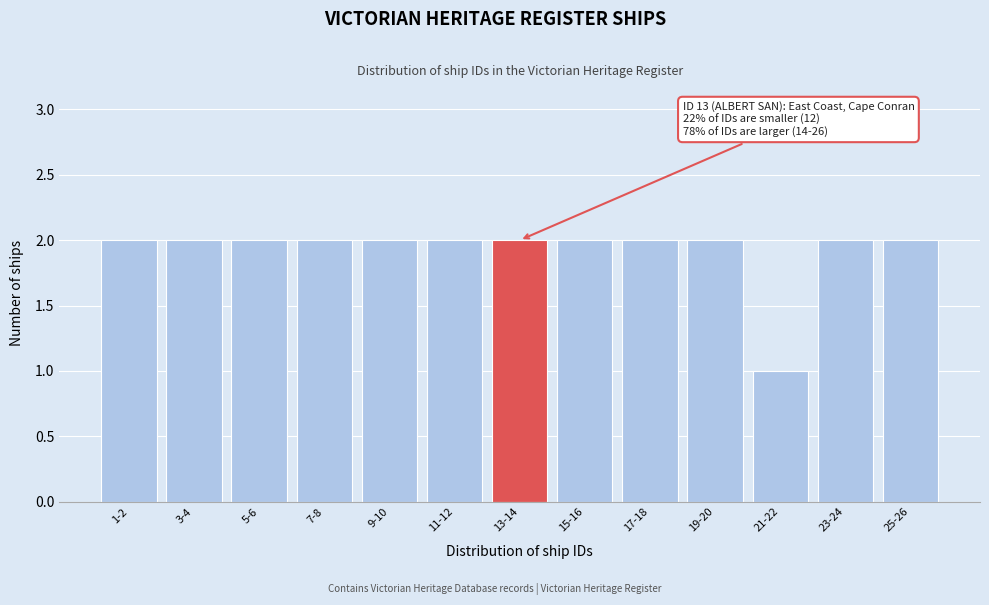

Reading right to left, transcribe all the data shown in this chart.

25-26=2	23-24=2	21-22=1	19-20=2	17-18=2	15-16=2	13-14=2	11-12=2	9-10=2	7-8=2	5-6=2	3-4=2	1-2=2